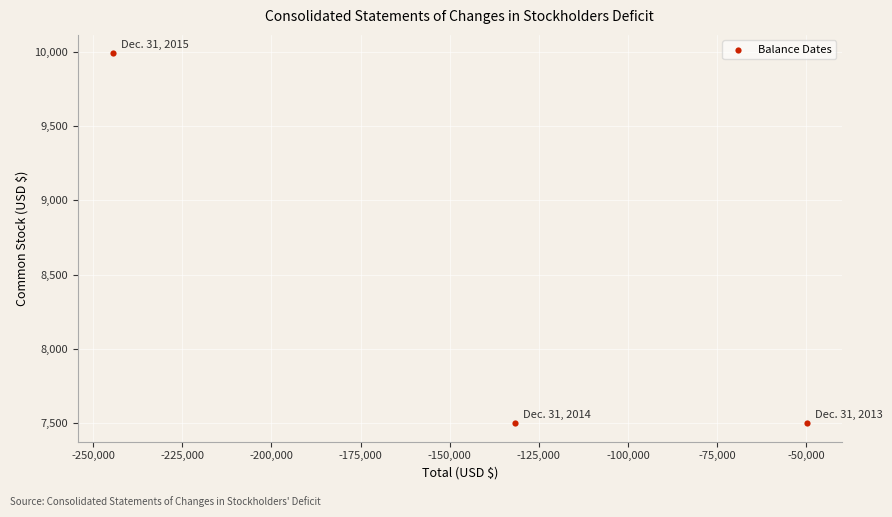

What is the average Y value?

8330